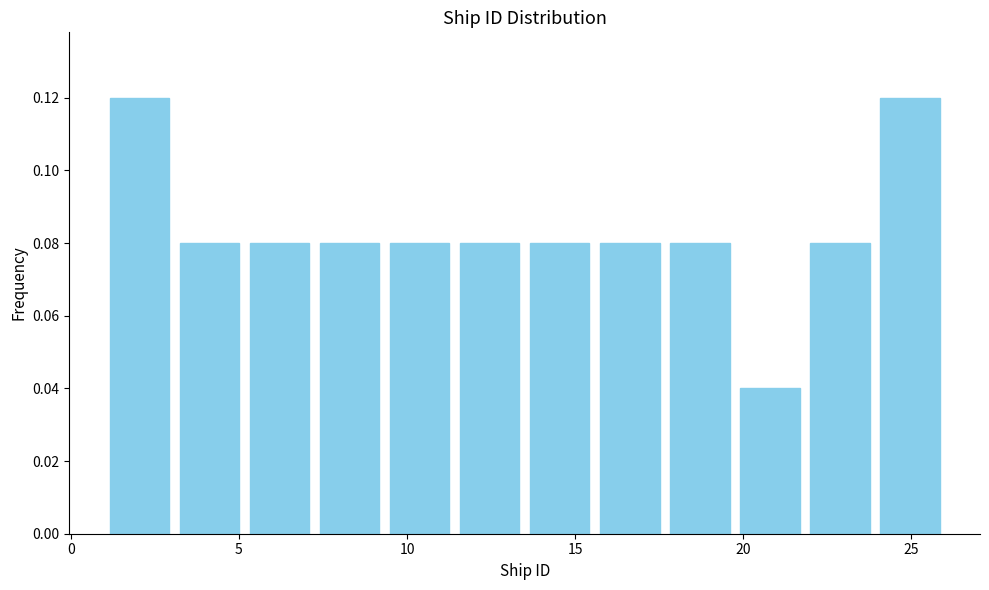

How tall is the bar that spans 5.0 to 7.5 on the x-axis? Neither the bar edges nor the heights are printed on the chart, so give them approximately, as read against the axes.

0.08